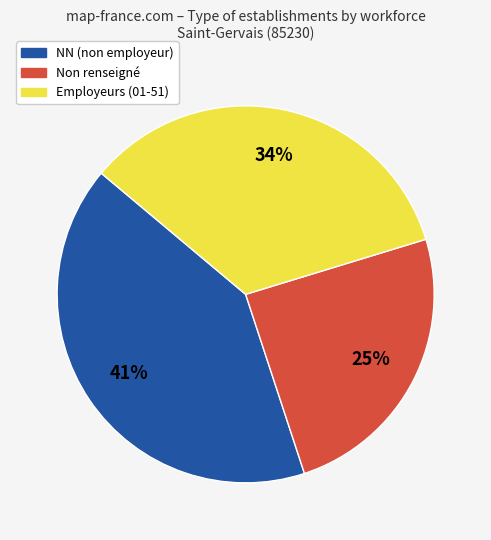

Does any single category account for the majority?

No